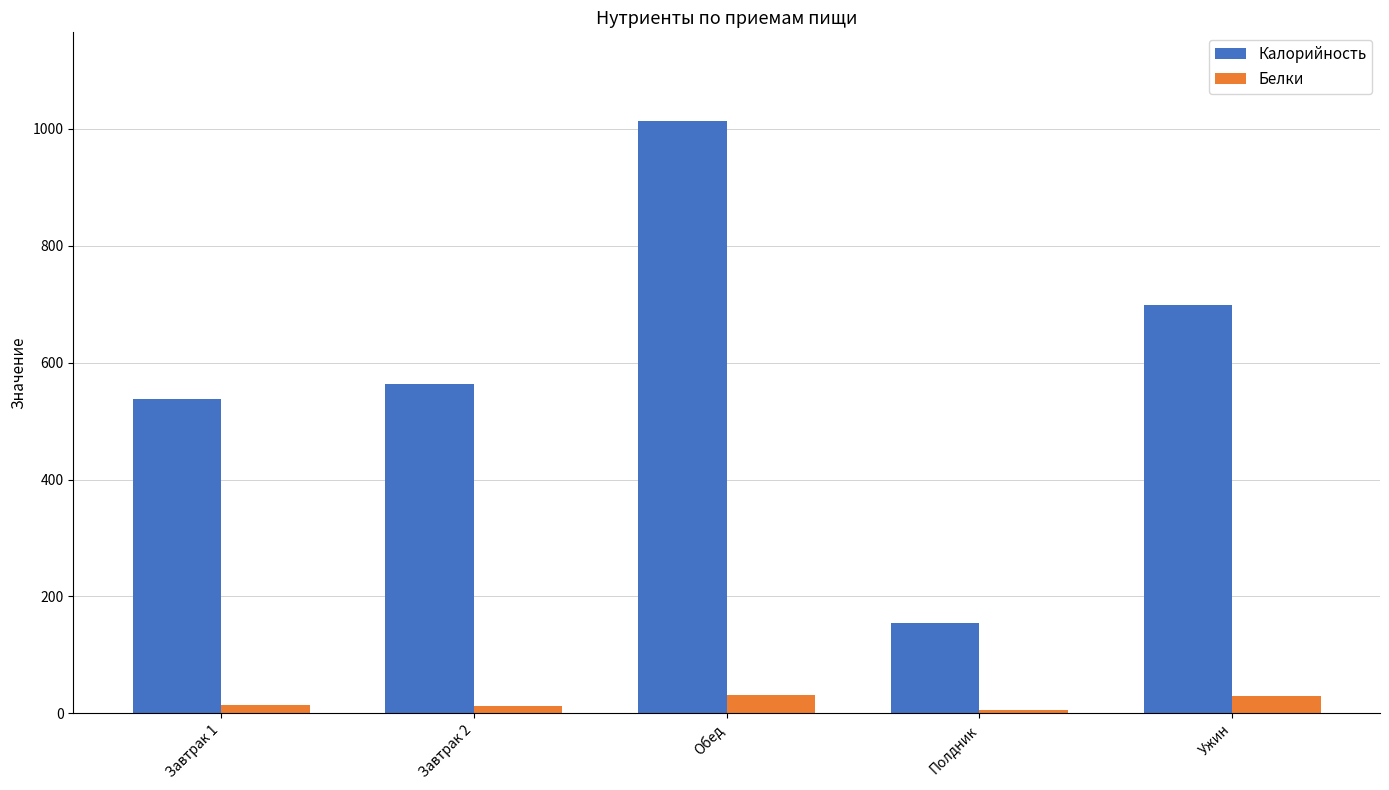

What is the label of the 4th bar from the right?

Завтрак 2